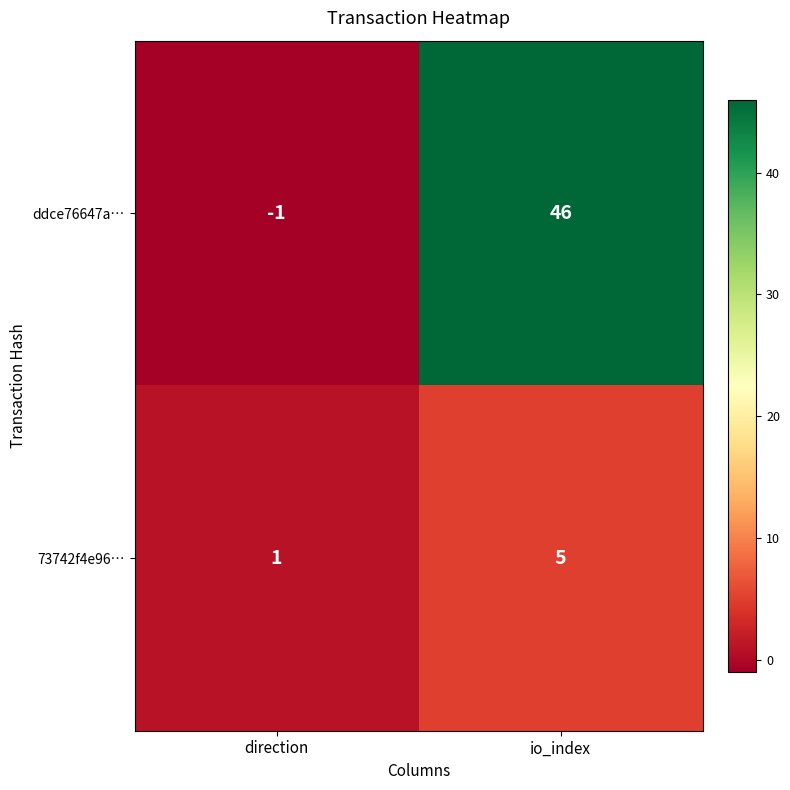

Which series has the widest spread of values?

ddce76647a…